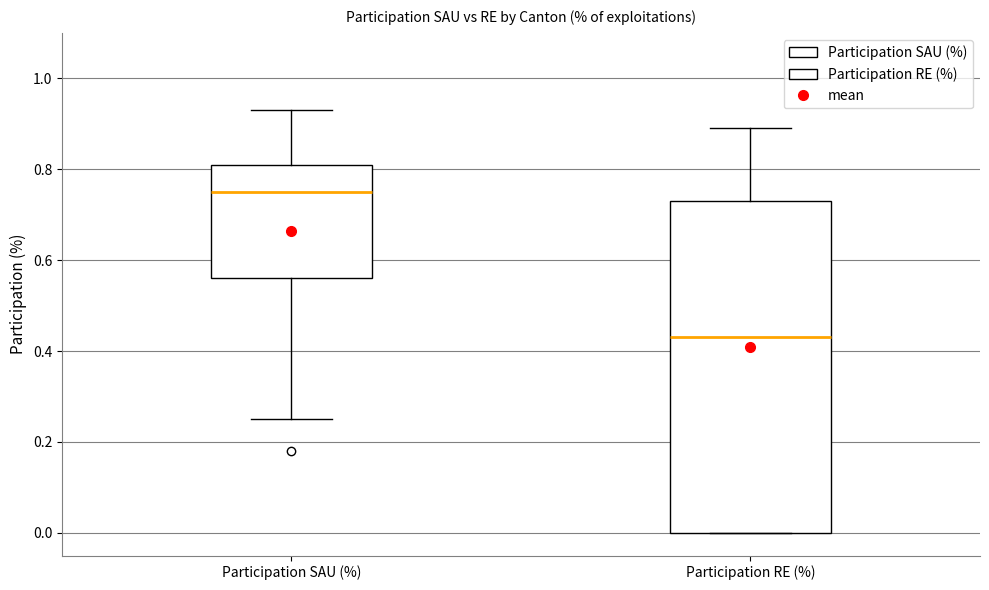

Which box's median line is the lowest?

Participation RE (%)